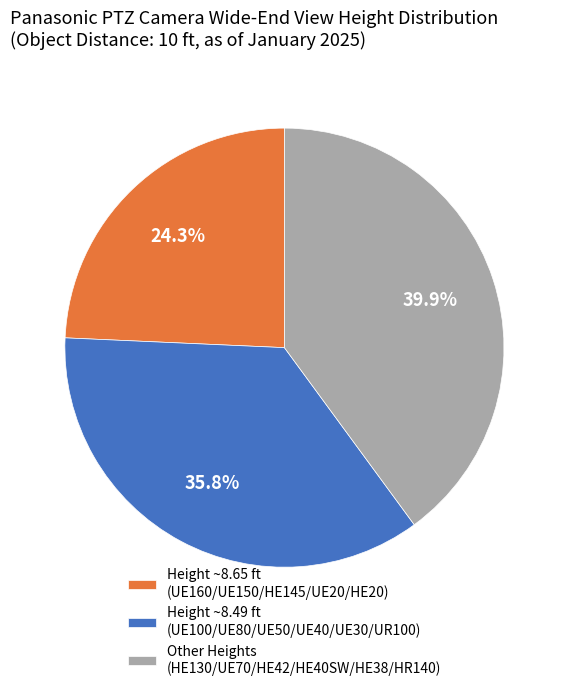

Which has a higher value, Height ~8.49 ft (UE100/UE80/UE50/UE40/UE30/UR100) or Other Heights (HE130/UE70/HE42/HE40SW/HE38/HR140)?

Other Heights (HE130/UE70/HE42/HE40SW/HE38/HR140)